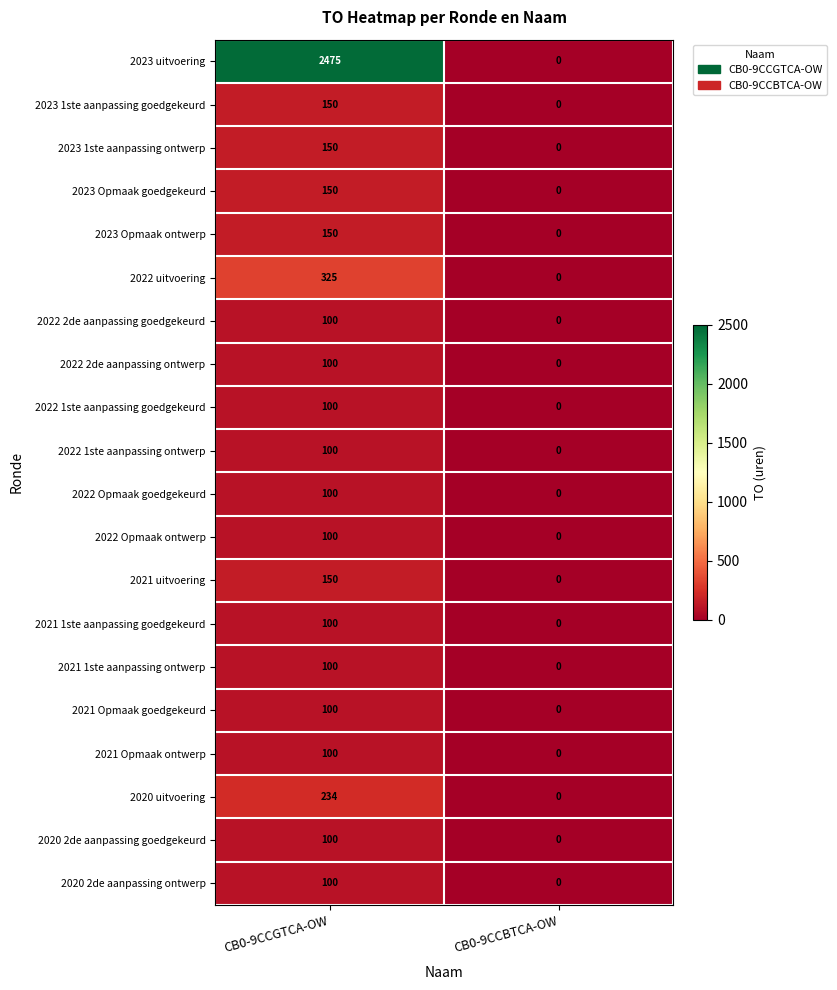

Rank the categories by 2022 1ste aanpassing ontwerp value from highest to lowest.

CB0-9CCGTCA-OW, CB0-9CCBTCA-OW